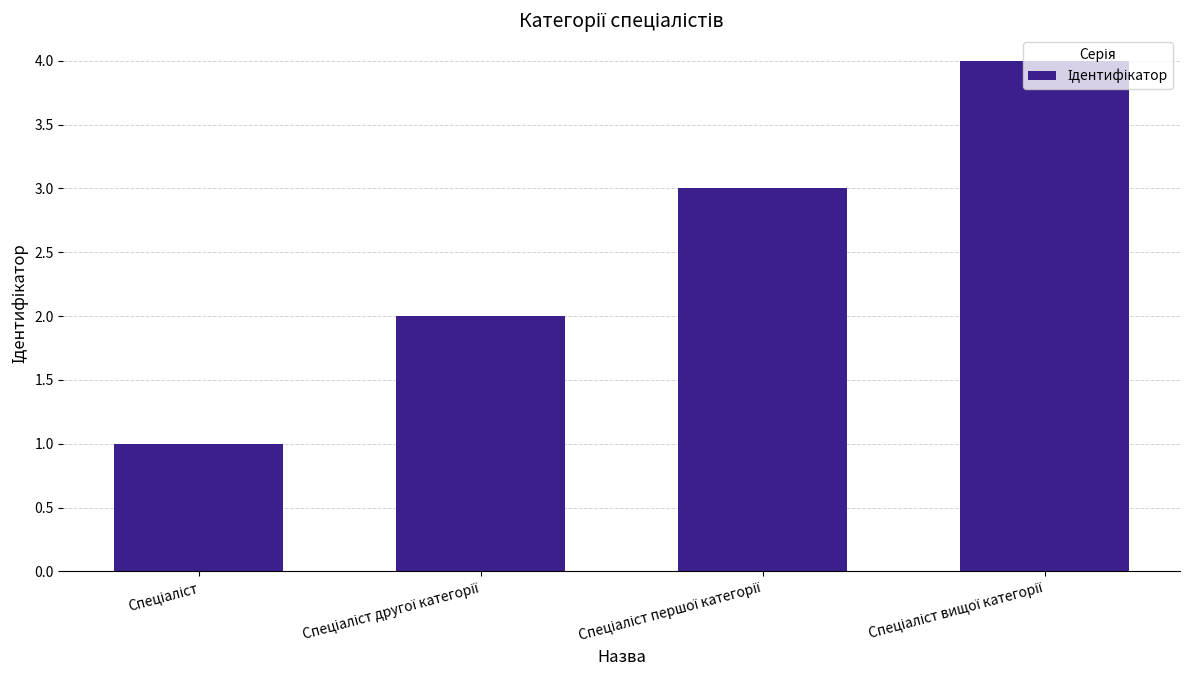

What is the greatest value displayed?

4